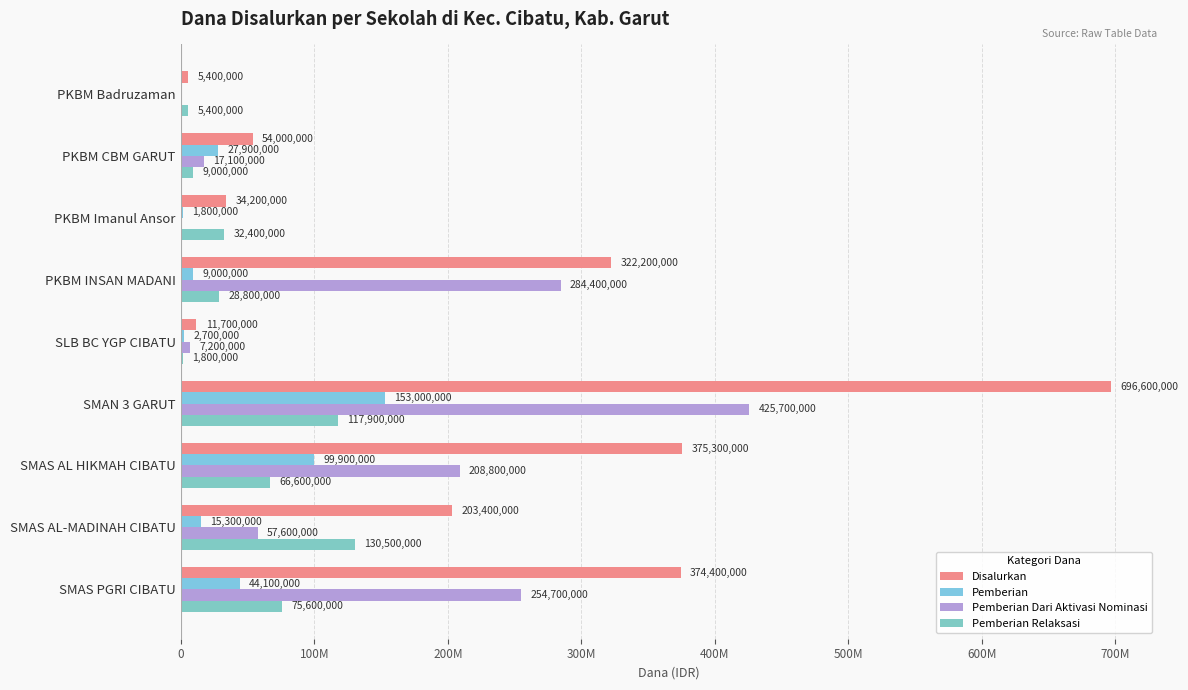

How many data points does each series have?

9